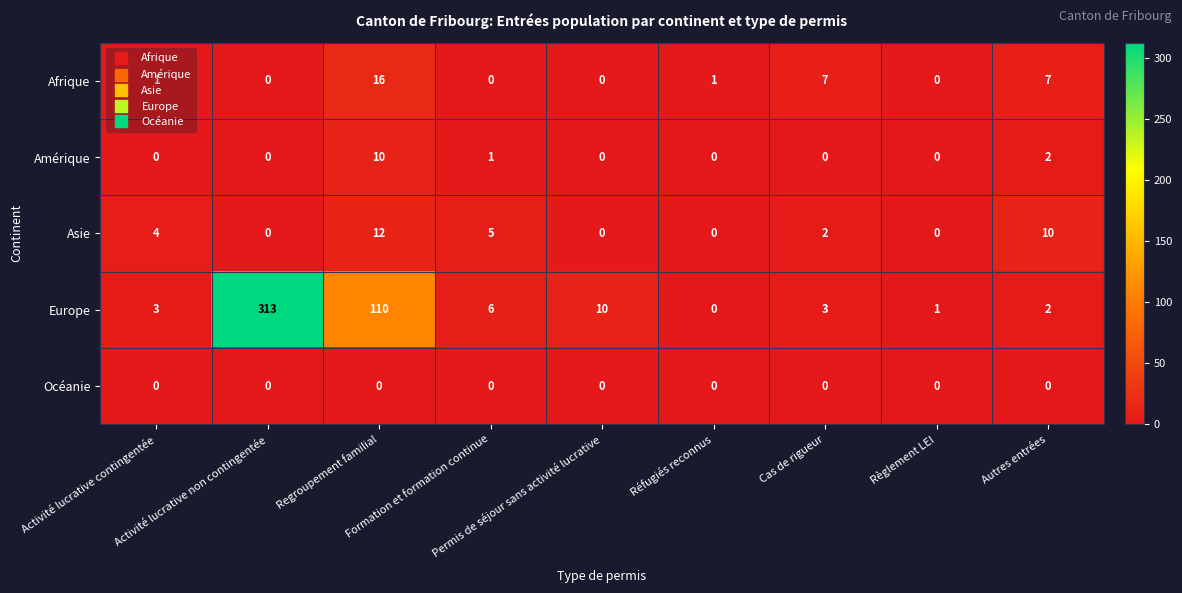

What is the maximum value shown in the chart?

313